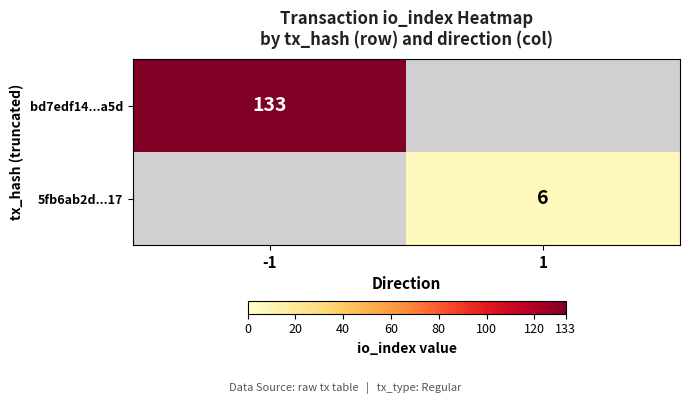

True or false: 5fb6ab2d...17 has a value of 6 at 1.

True